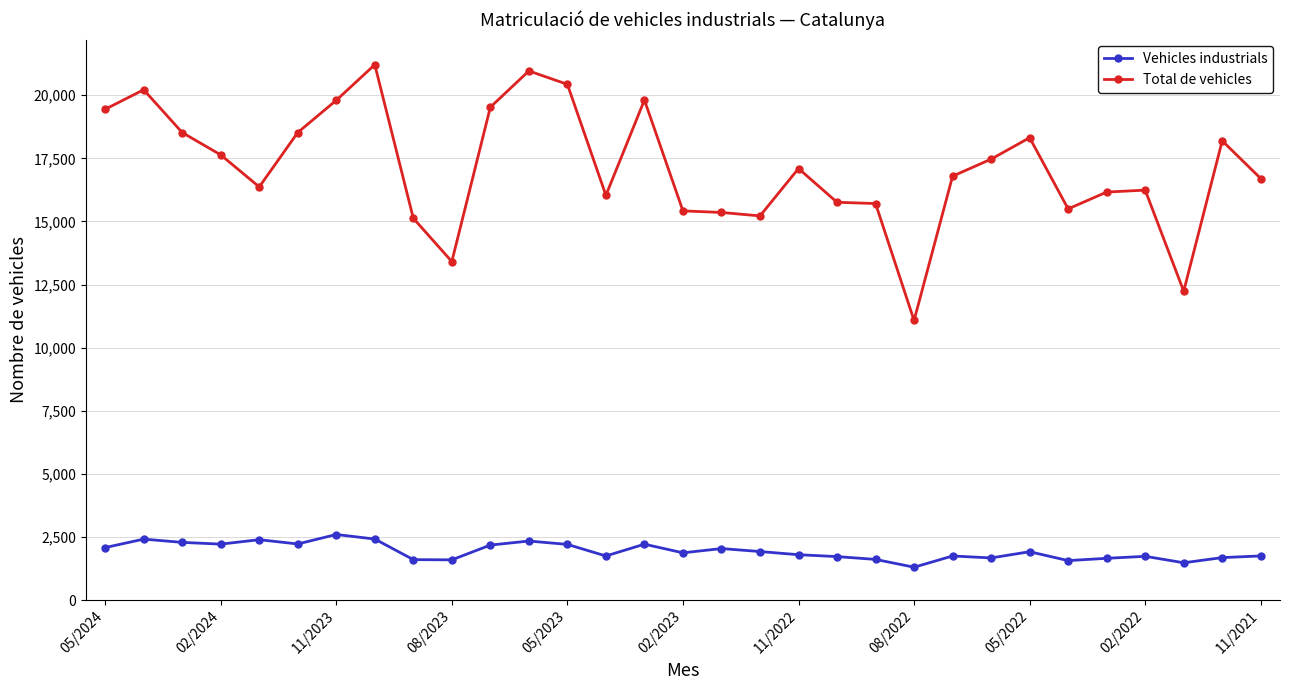

What is the value of the Vehicles industrials point at the 5th from the left?

2391